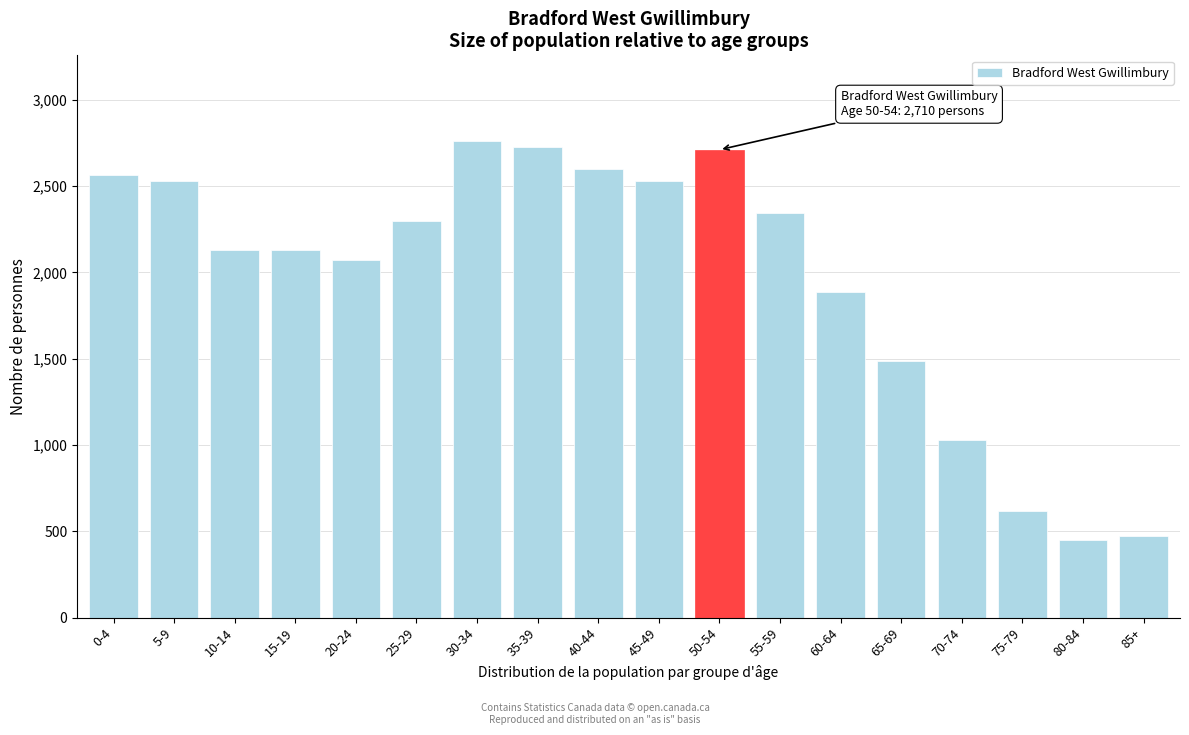

Reading right to left, what are all the values shown in this chart?

470	450	615	1030	1485	1885	2345	2710	2530	2600	2725	2760	2295	2070	2130	2130	2530	2565